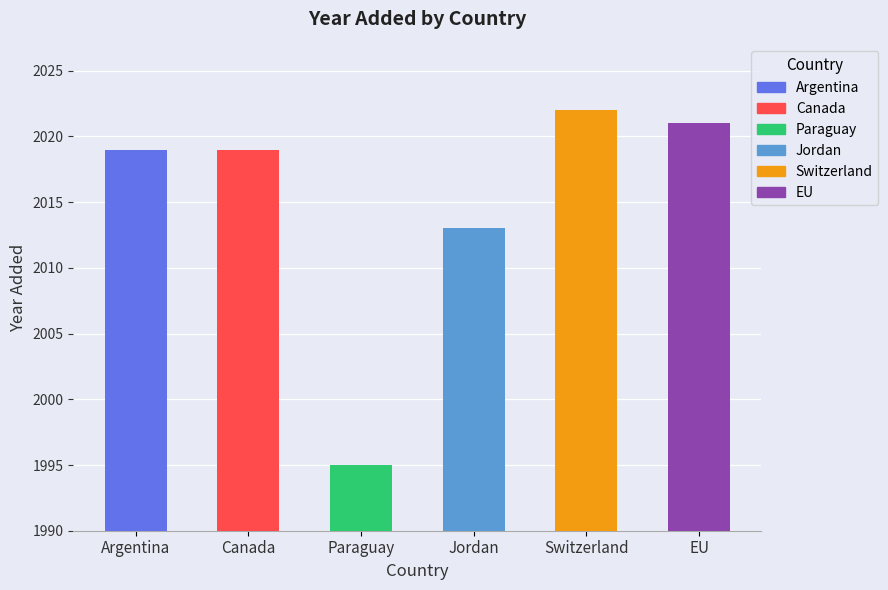

Reading left to right, what are all the values shown in this chart?

Argentina=2019	Canada=2019	Paraguay=1995	Jordan=2013	Switzerland=2022	EU=2021